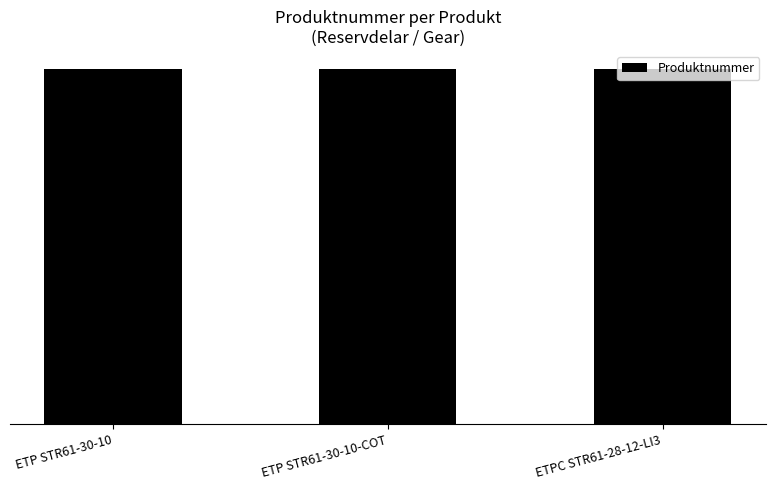

Is it true that the value at ETP STR61-30-10-COT is 12263233784?

False